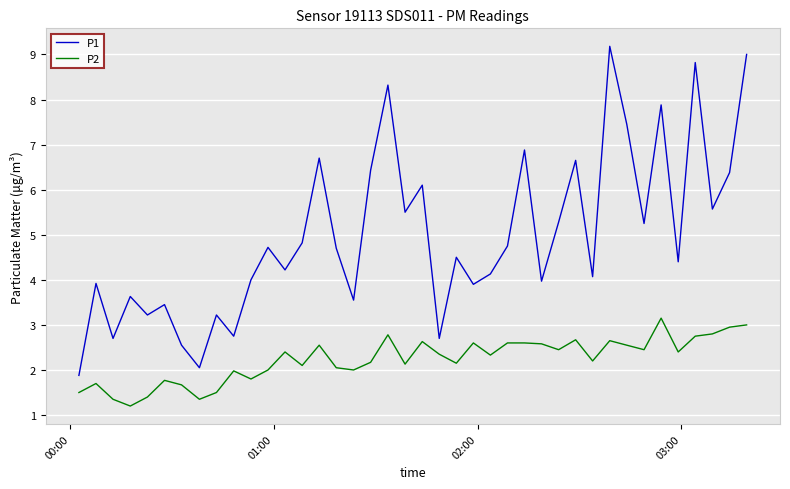

True or false: P2 and P1 cross at least once.

False